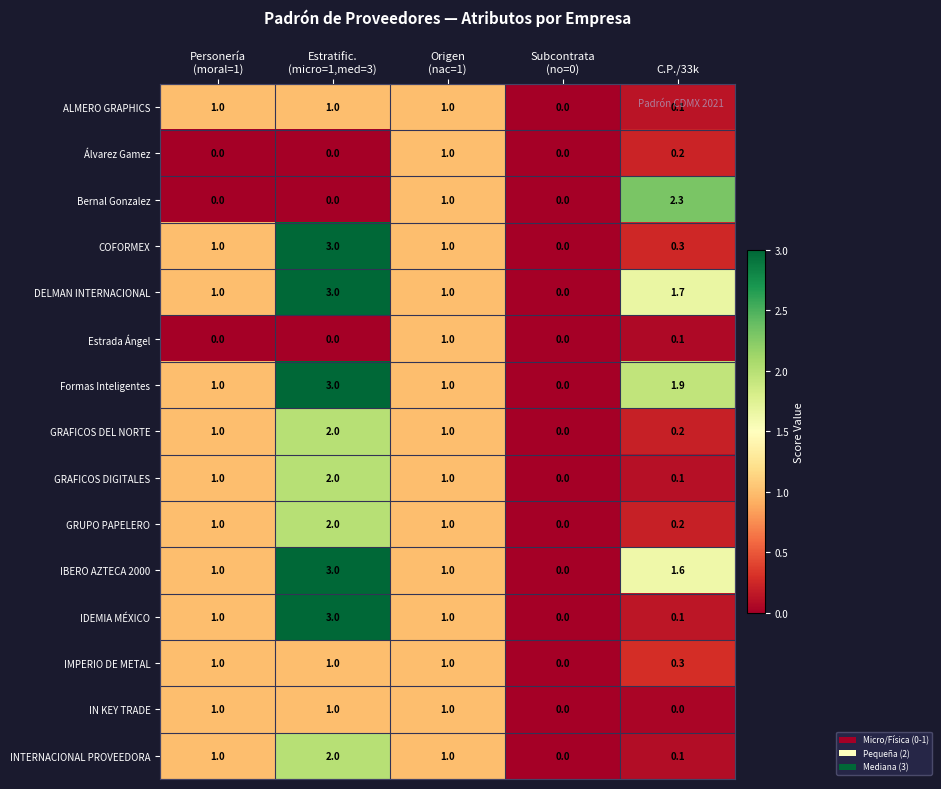

Which category has the highest value in the Bernal Gonzalez series?

C.P./33k